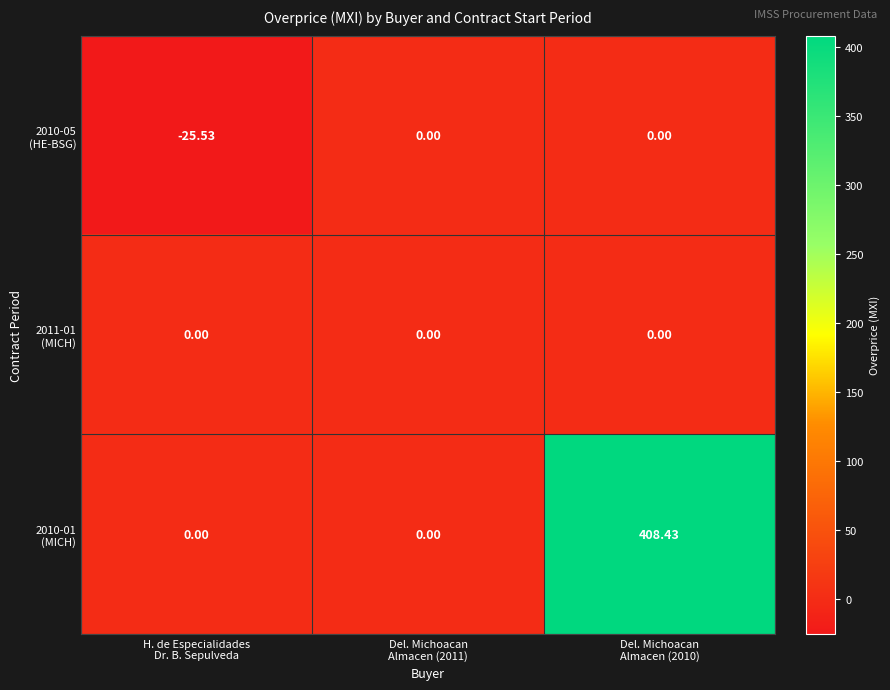

Rank the series by their maximum value, from lowest to highest.

2010-05 (HE-BSG), 2011-01 (MICH), 2010-01 (MICH)